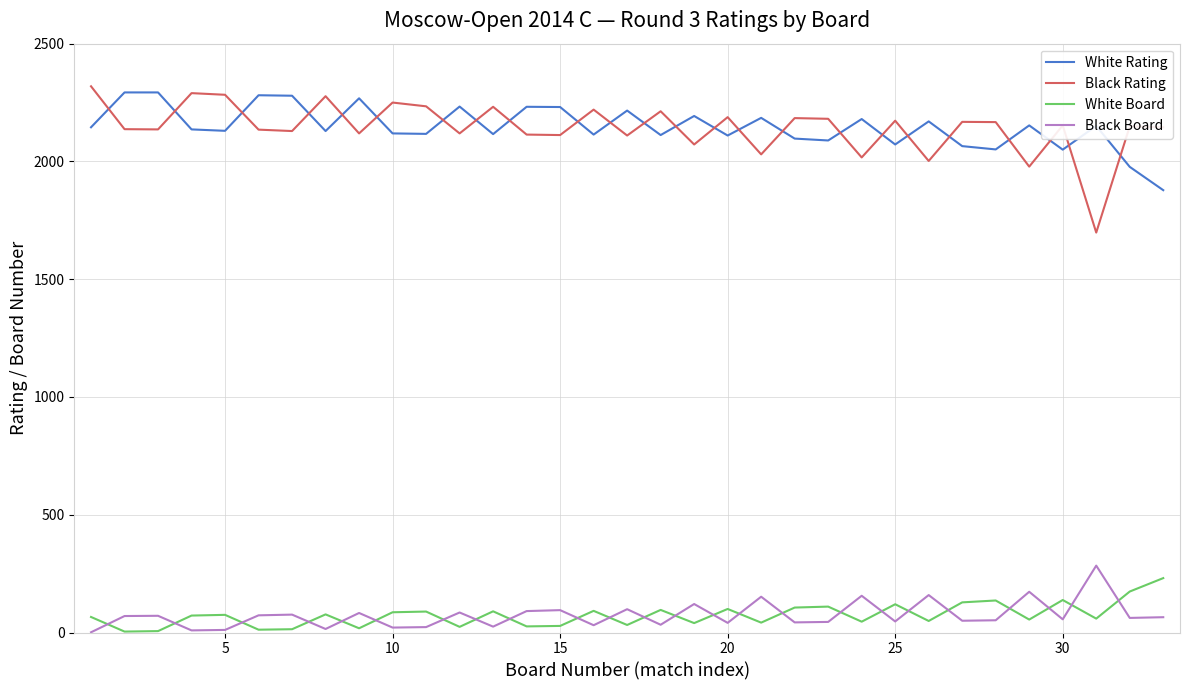

Count the number of data series in this chart.

4